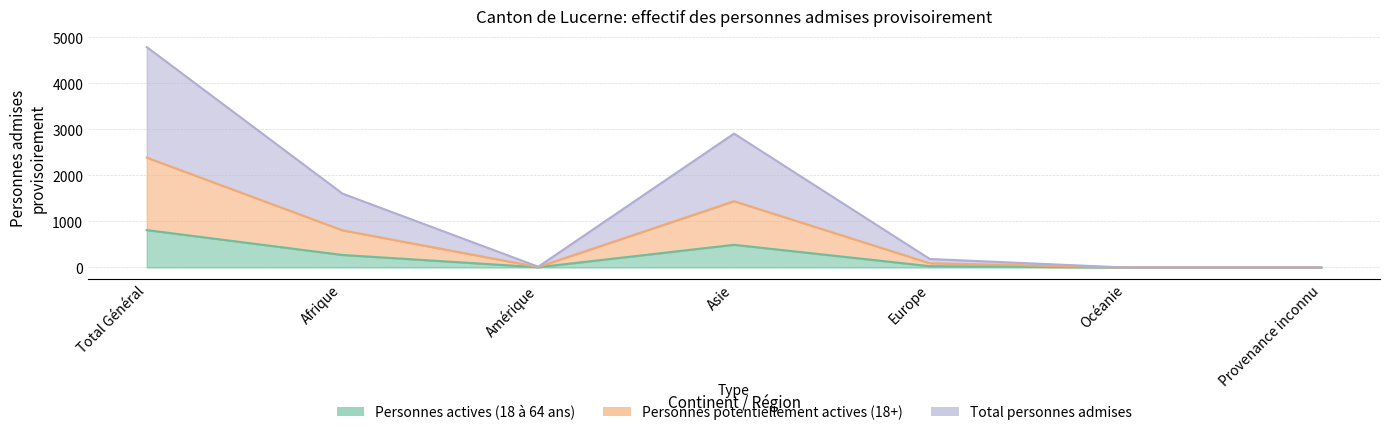

What is the sum of the Total personnes admises values at Total Général and Océanie?

4786